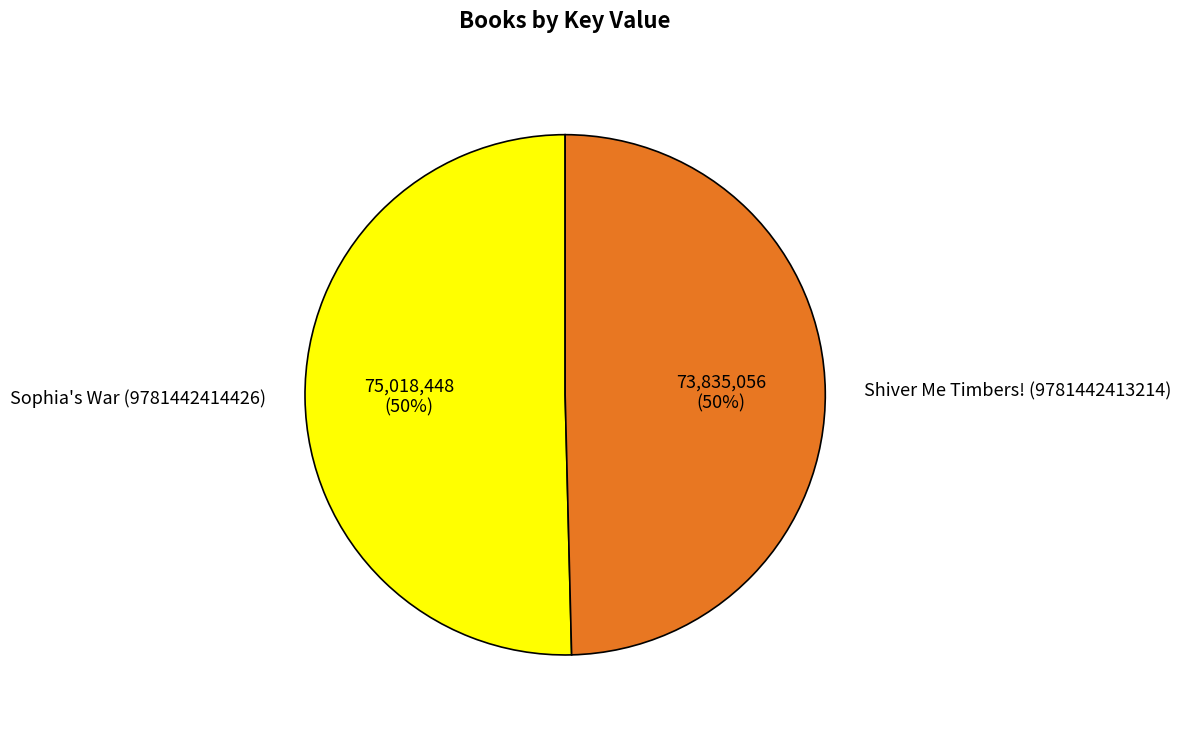

What is the ratio of the value at Shiver Me Timbers! (9781442413214) to the value at Sophia's War (9781442414426)?

1.0